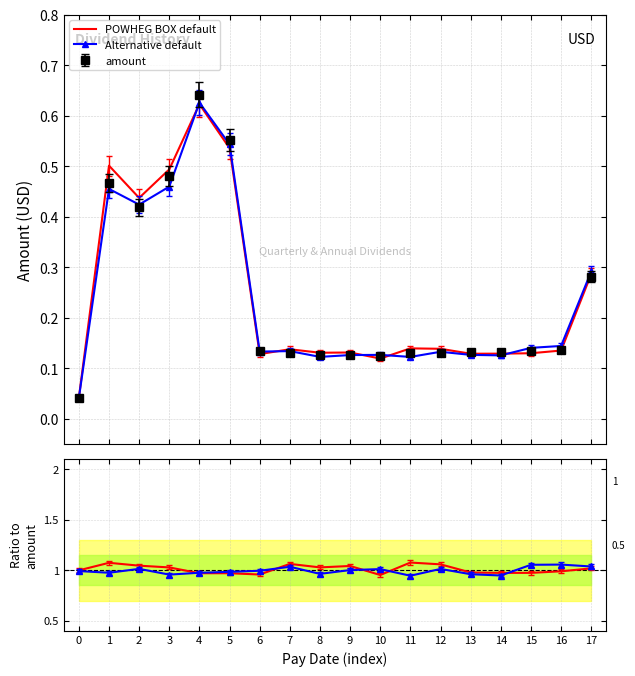

True or false: Alt / amount has more than 1 points higher than both neighbors.

True